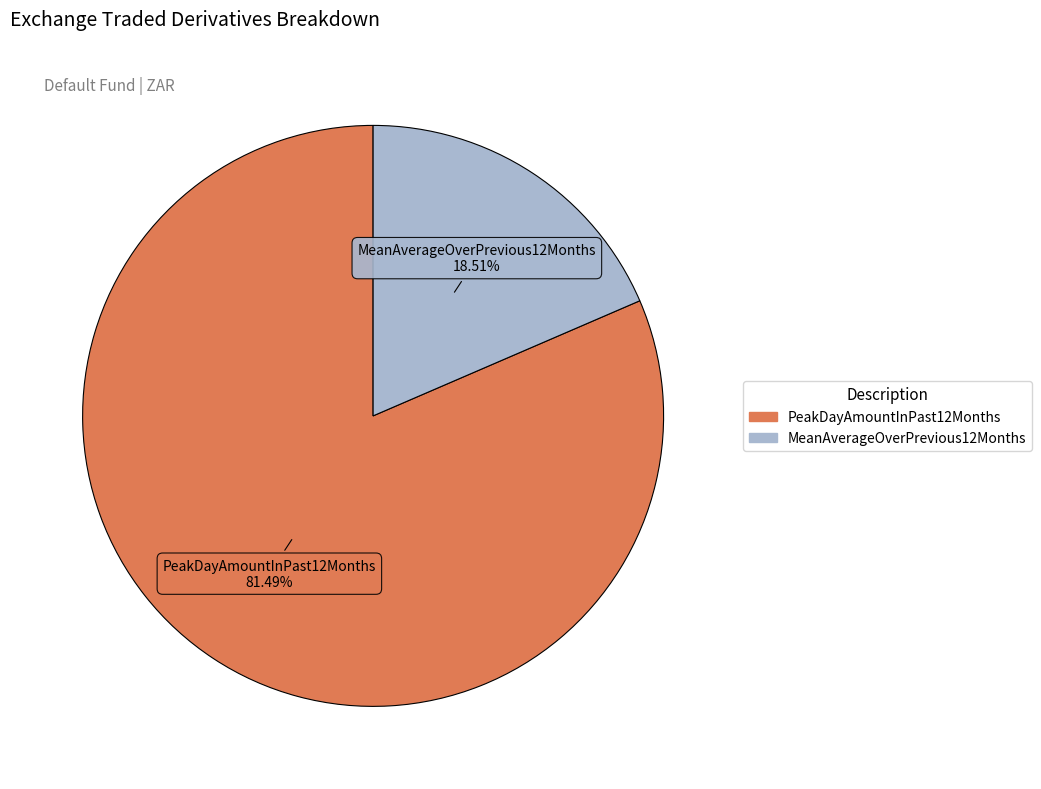

To the nearest percent, what is the difference between the MeanAverageOverPrevious12Months and PeakDayAmountInPast12Months slice percentages?

63%